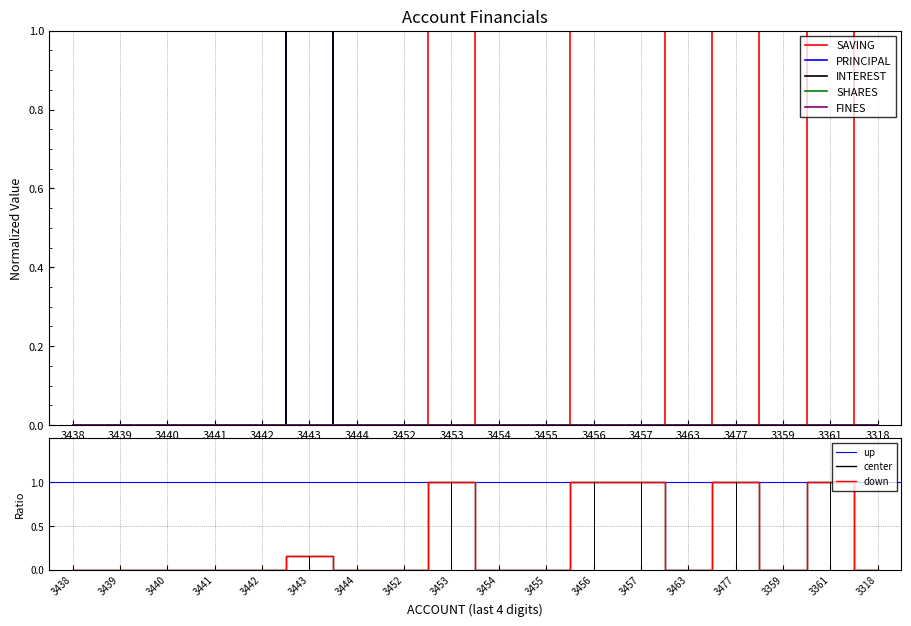

How many lines are shown in the chart?

3